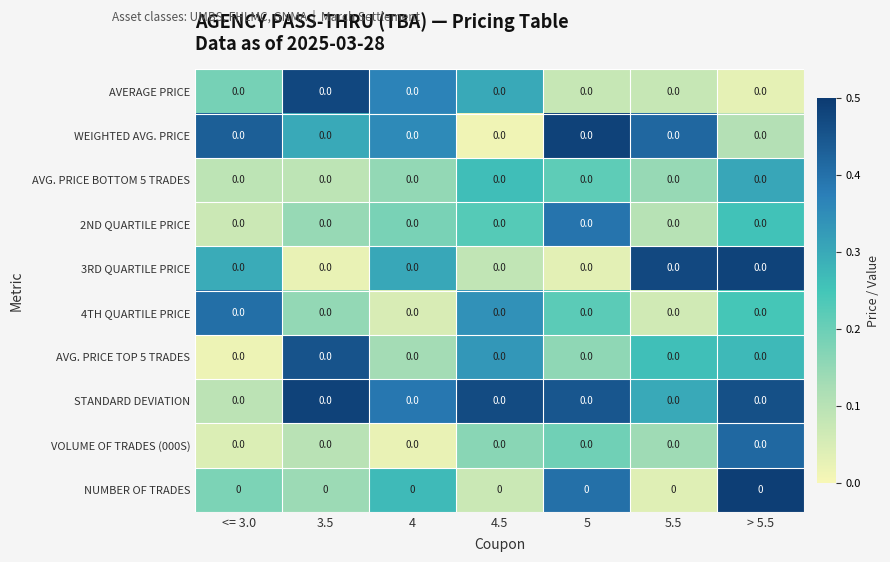

Reading right to left, extract all data points from this chart.

AVERAGE PRICE: > 5.5=0.0	5.5=0.0	5=0.0	4.5=0.0	4=0.0	3.5=0.0	<= 3.0=0.0
WEIGHTED AVG. PRICE: > 5.5=0.0	5.5=0.0	5=0.0	4.5=0.0	4=0.0	3.5=0.0	<= 3.0=0.0
AVG. PRICE BOTTOM 5 TRADES: > 5.5=0.0	5.5=0.0	5=0.0	4.5=0.0	4=0.0	3.5=0.0	<= 3.0=0.0
2ND QUARTILE PRICE: > 5.5=0.0	5.5=0.0	5=0.0	4.5=0.0	4=0.0	3.5=0.0	<= 3.0=0.0
3RD QUARTILE PRICE: > 5.5=0.0	5.5=0.0	5=0.0	4.5=0.0	4=0.0	3.5=0.0	<= 3.0=0.0
4TH QUARTILE PRICE: > 5.5=0.0	5.5=0.0	5=0.0	4.5=0.0	4=0.0	3.5=0.0	<= 3.0=0.0
AVG. PRICE TOP 5 TRADES: > 5.5=0.0	5.5=0.0	5=0.0	4.5=0.0	4=0.0	3.5=0.0	<= 3.0=0.0
STANDARD DEVIATION: > 5.5=0.0	5.5=0.0	5=0.0	4.5=0.0	4=0.0	3.5=0.0	<= 3.0=0.0
VOLUME OF TRADES (000S): > 5.5=0.0	5.5=0.0	5=0.0	4.5=0.0	4=0.0	3.5=0.0	<= 3.0=0.0
NUMBER OF TRADES: > 5.5=0.0	5.5=0.0	5=0.0	4.5=0.0	4=0.0	3.5=0.0	<= 3.0=0.0